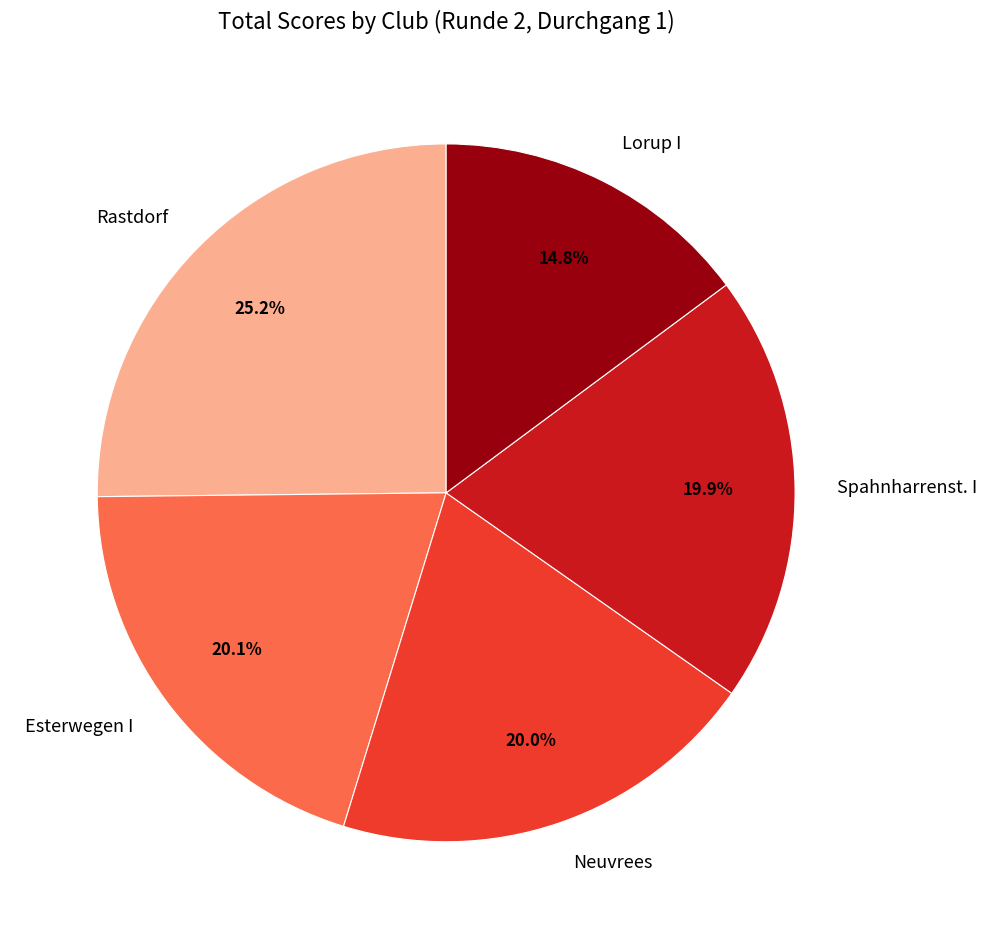

The Spahnharrenst. I slice represents 1% of the pie. True or false?

False